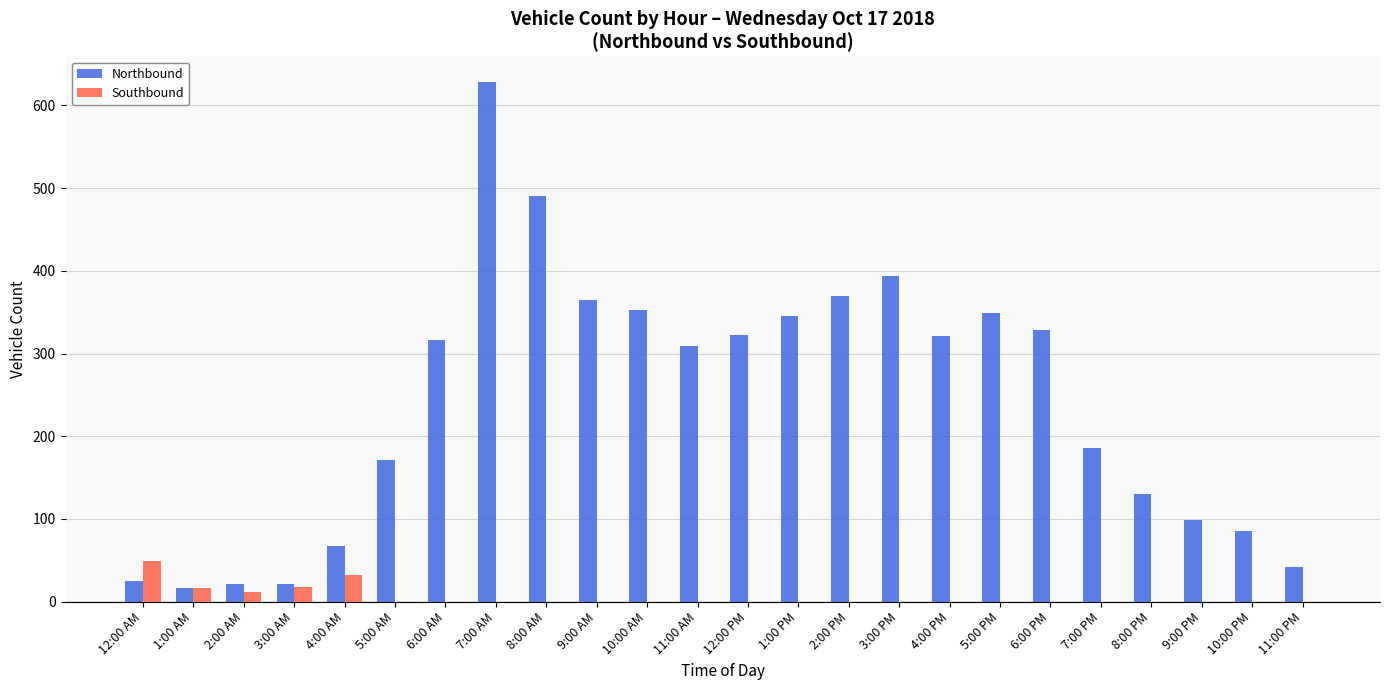

Which series has the largest total across all categories?

Northbound